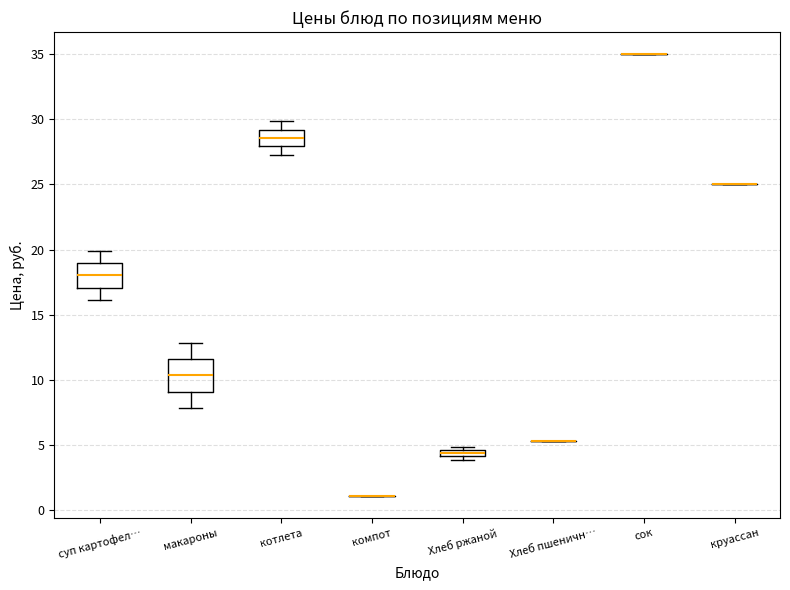

Where is the upper edge of the box for котлета on the y-axis? The values are not printed on the chart, so give them approximately, as read against the axis.

29.0